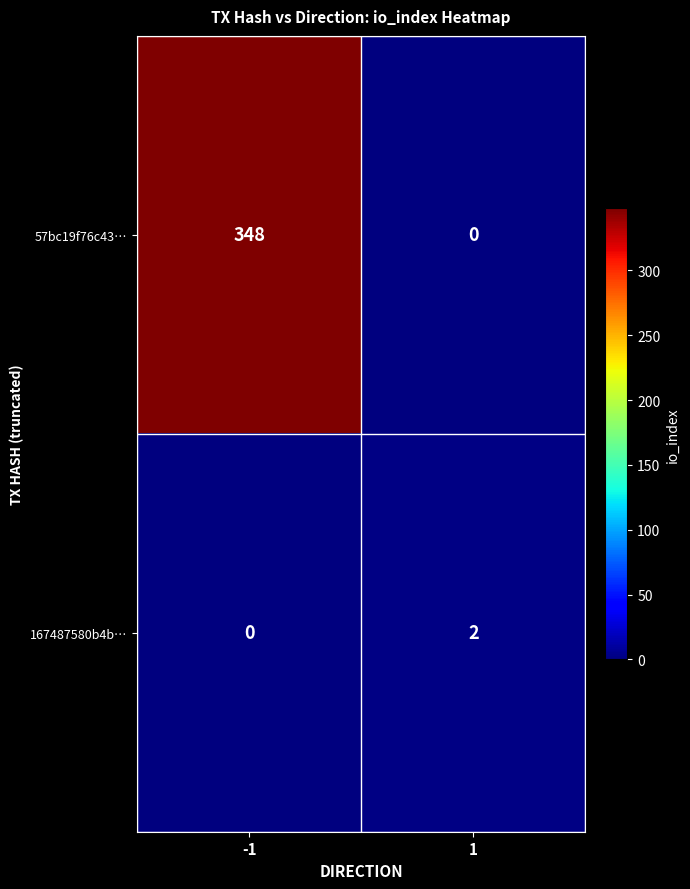

Read the 57bc19f76c43… value at -1.

348